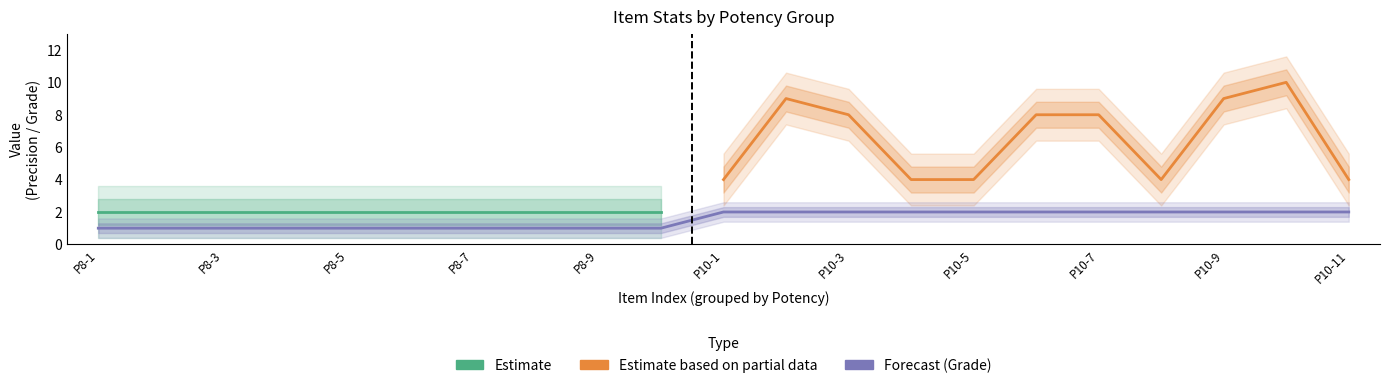

True or false: the data shows 1 at 8.

True